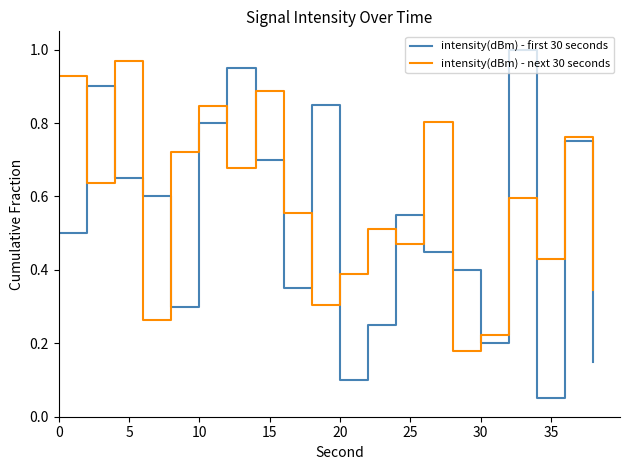

In intensity(dBm) - first 30 seconds, how many points are higher than both neighbors (excluding endpoints)?

6